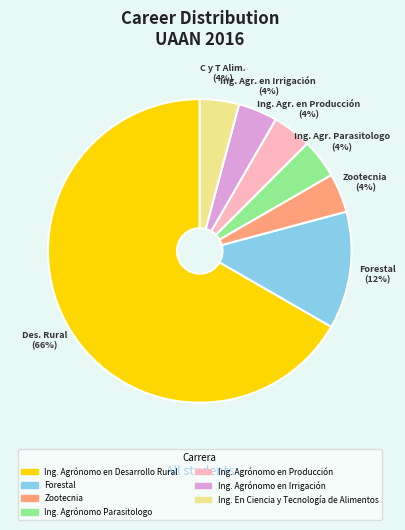

What percentage is NOT represented by Forestal?

87.5%